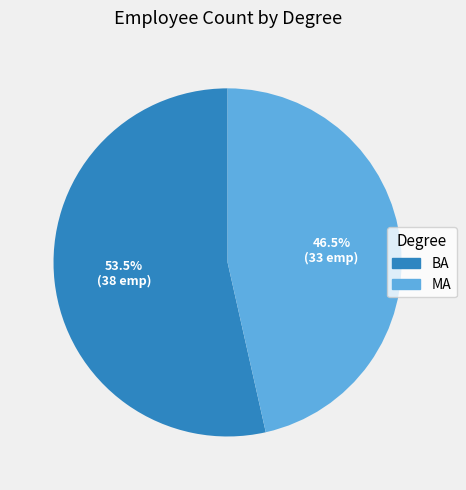

Is there any slice that represents more than half of the pie?

Yes